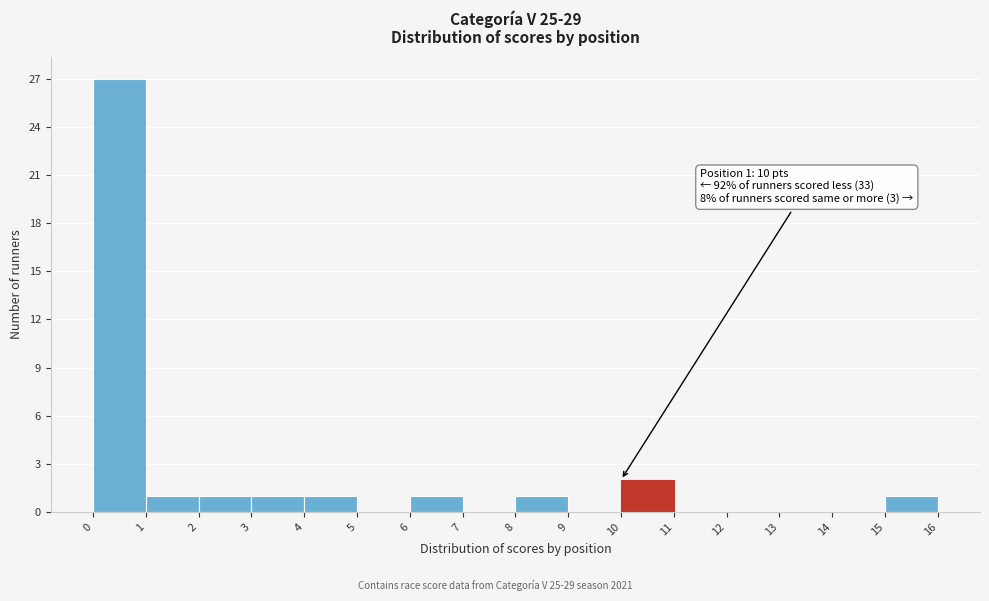

Which range on the x-axis has the tallest bar?

0 to 1